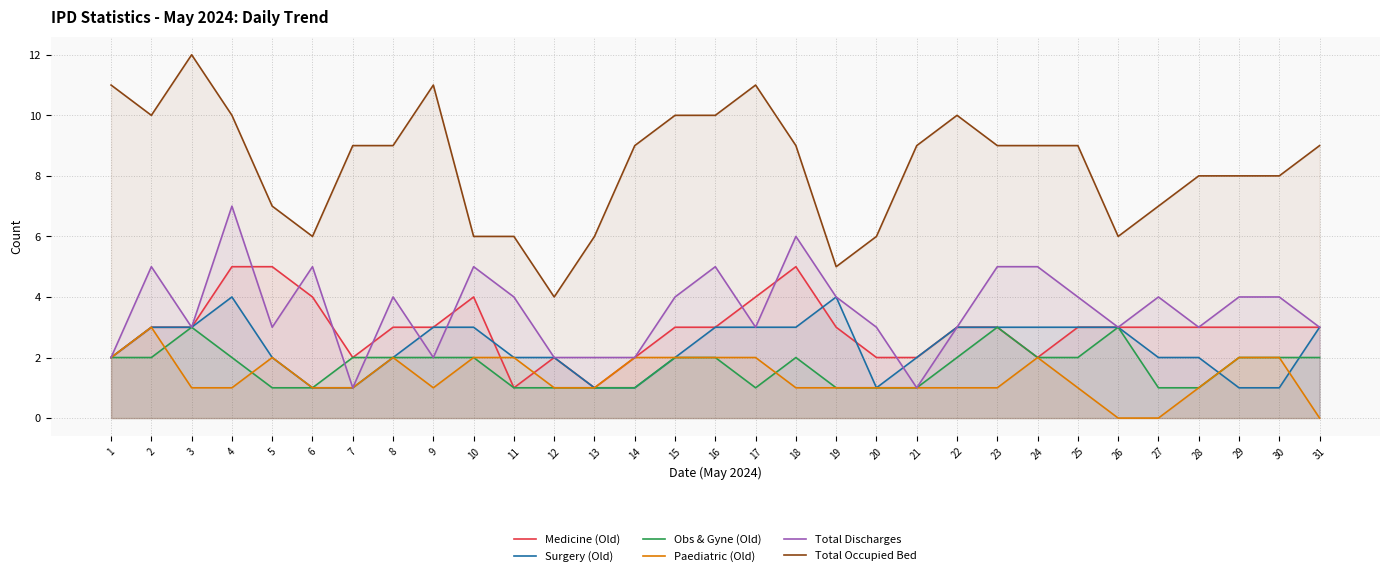

The value of Surgery (Old) at 29 is 1. True or false?

True